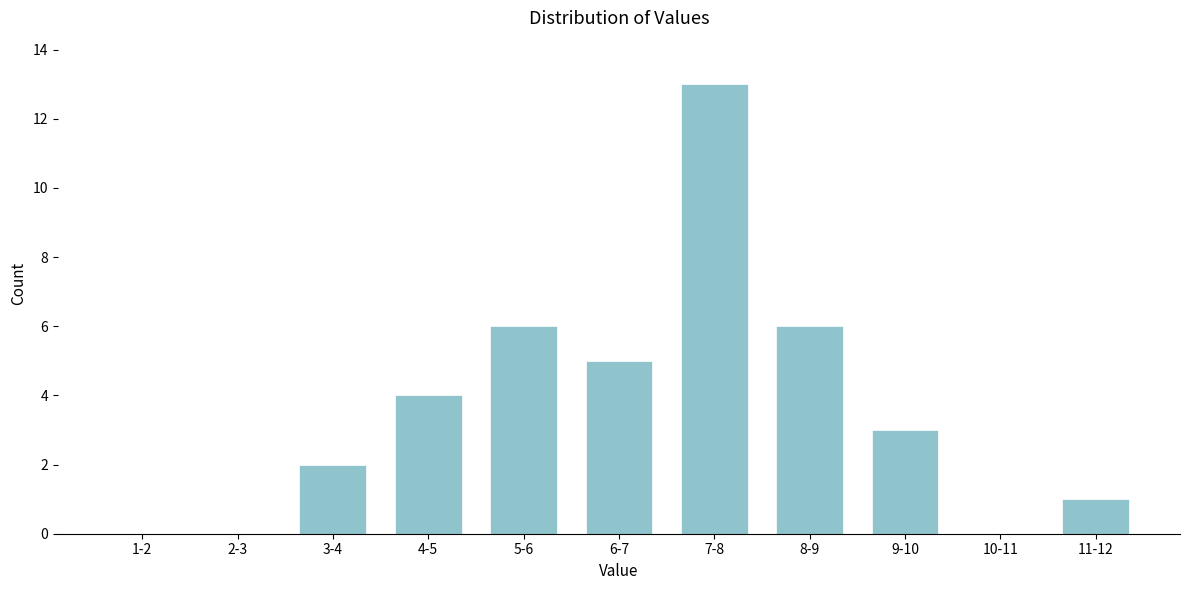

Reading right to left, extract all data points from this chart.

11-12=1	10-11=0	9-10=3	8-9=6	7-8=13	6-7=5	5-6=6	4-5=4	3-4=2	2-3=0	1-2=0